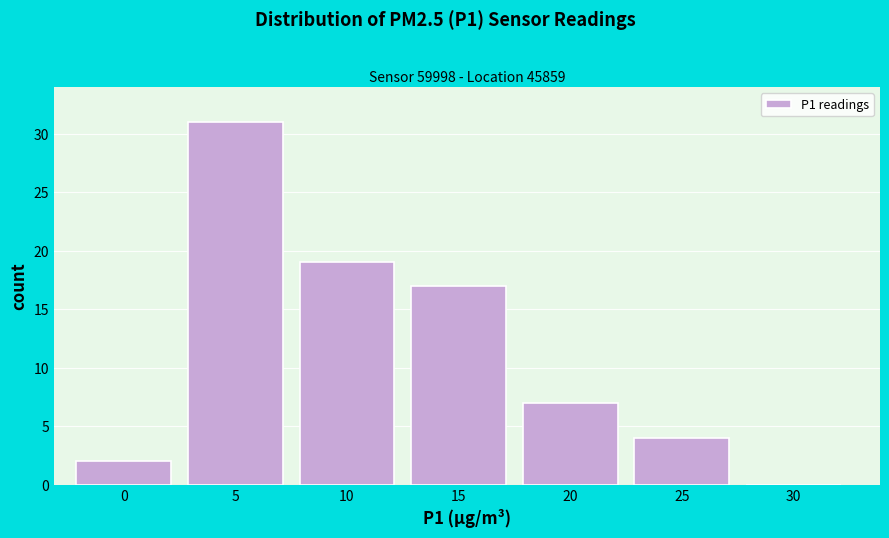

Reading left to right, what are all the values shown in this chart?

0=2	5=31	10=19	15=17	20=7	25=4	30=0